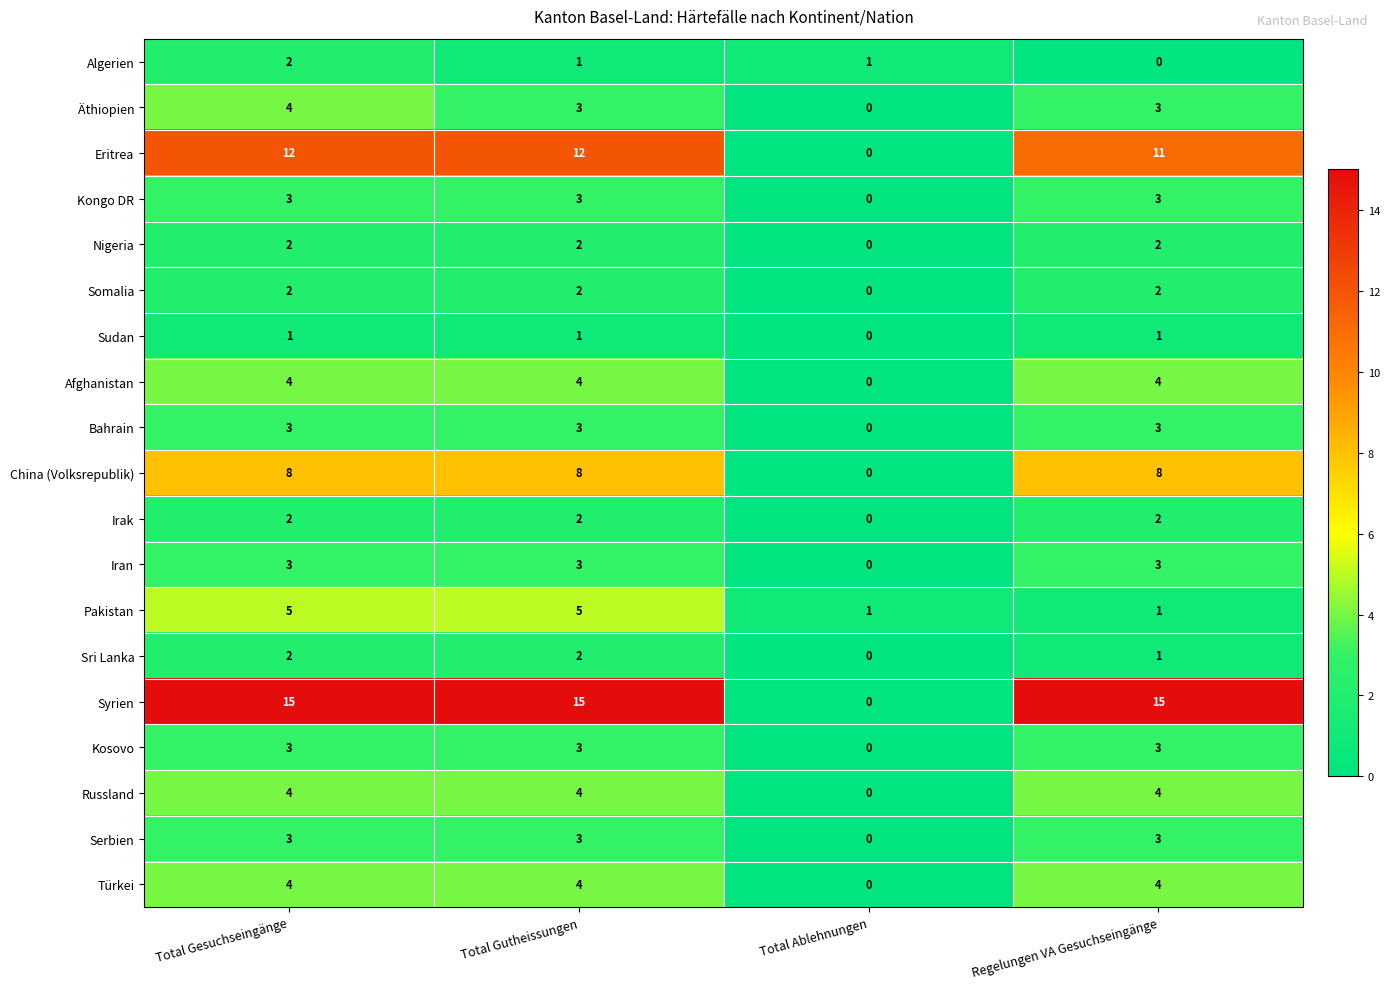

How many data points in Somalia are less than 2?

1